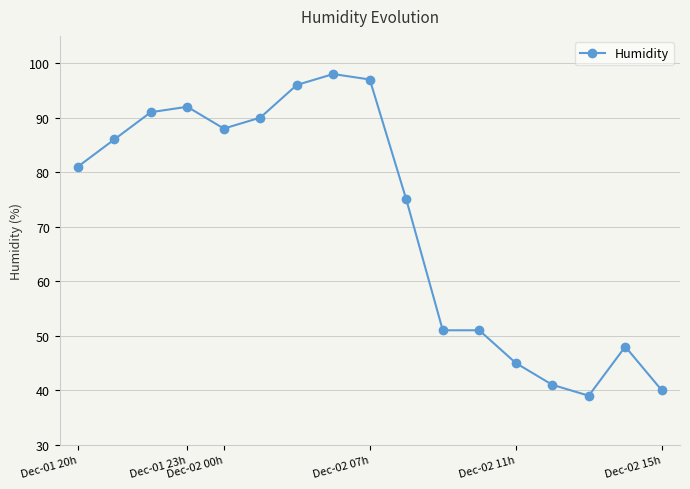

What is the minimum value shown in the chart?

39